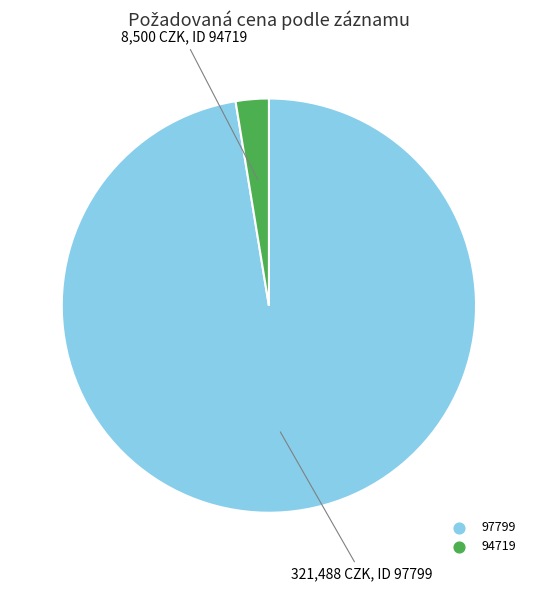

Between 94719 and 97799, which is larger?

97799